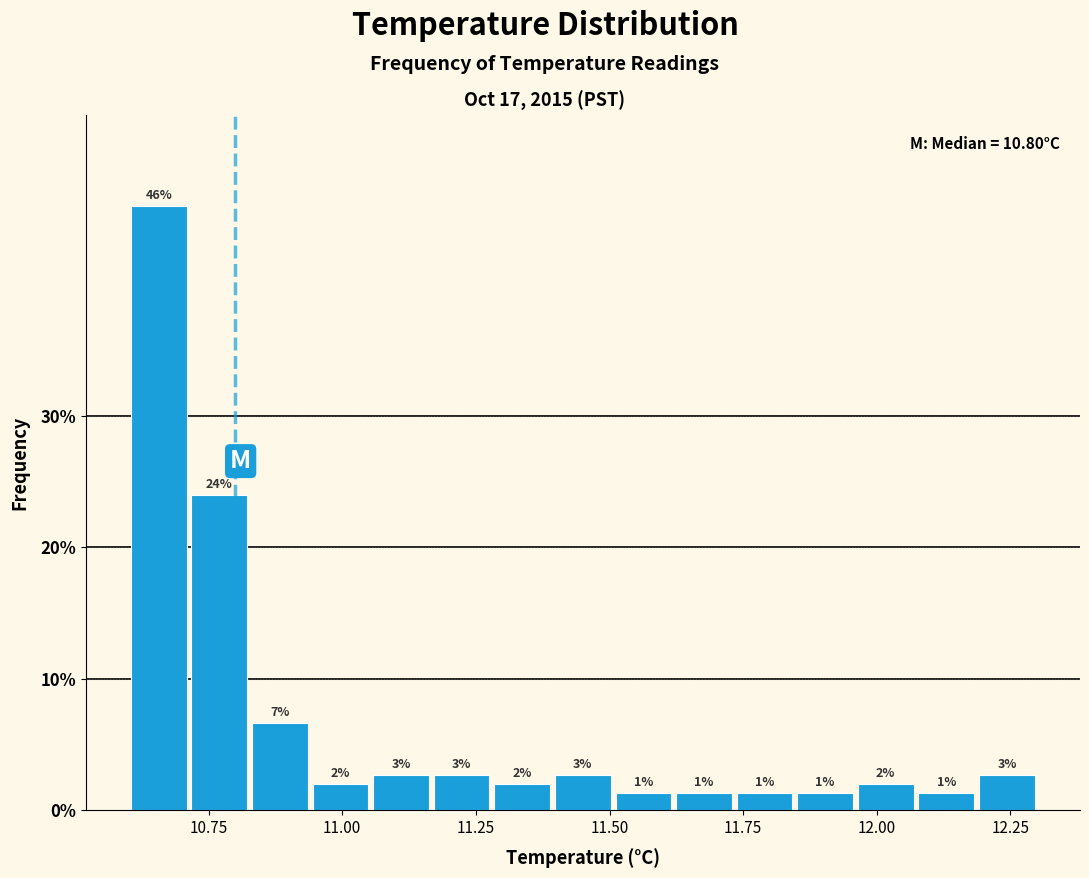

Read against the x-axis, roughly where is the centre of the tallest bar?

10.65